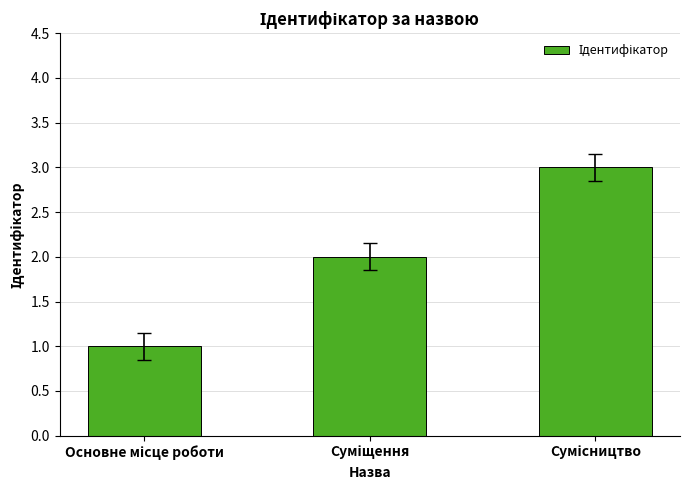

What is the greatest value displayed?

3